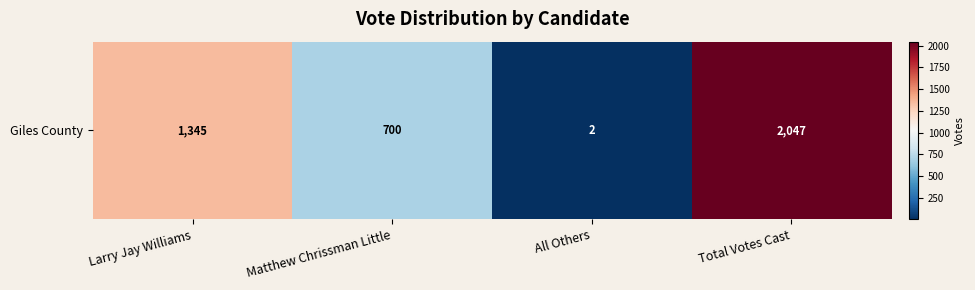

List the labels in order of value, smallest first.

All Others, Matthew Chrissman Little, Larry Jay Williams, Total Votes Cast